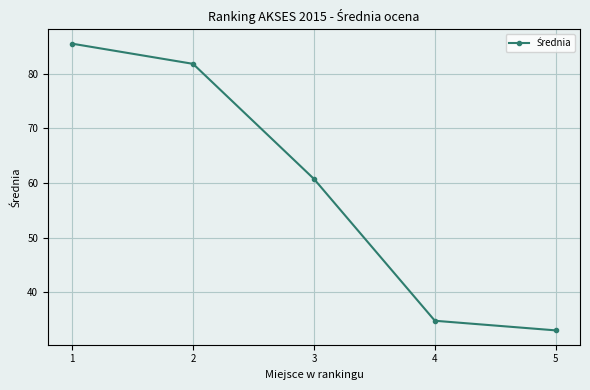

Which has a higher value, 1 or 2?

1